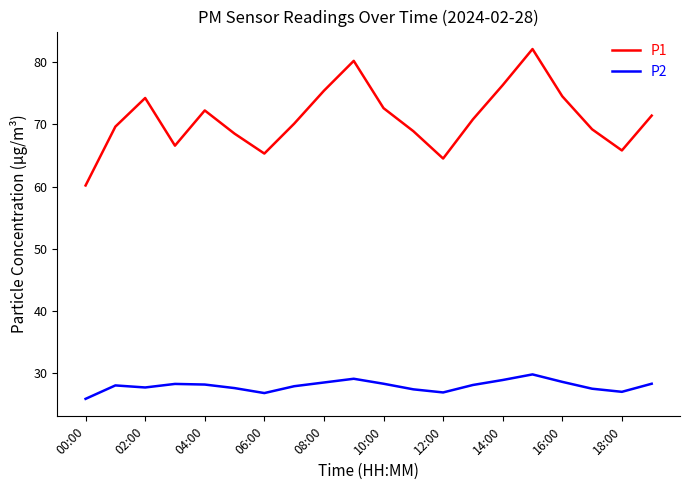

True or false: P2 and P1 intersect in this chart.

False